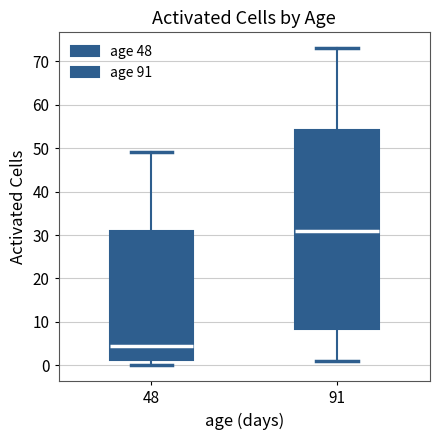

Comparing the boxes themselves (not the whiskers), which one is the tallest?

91